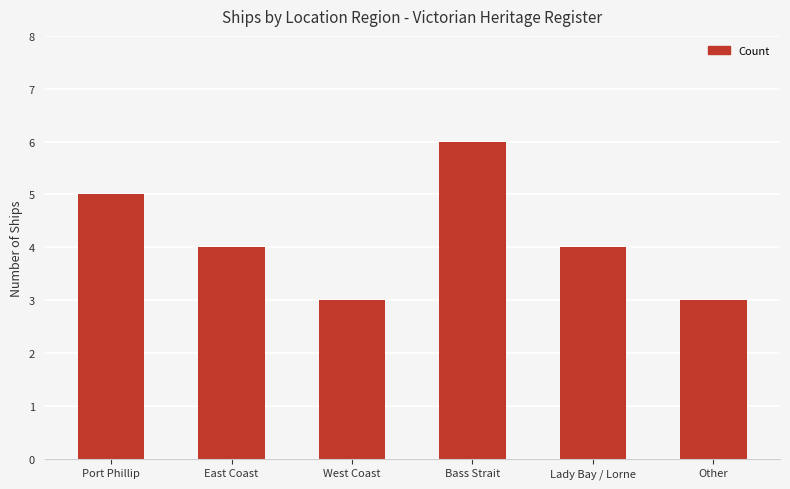

What is the label of the 5th bar from the left?

Lady Bay / Lorne